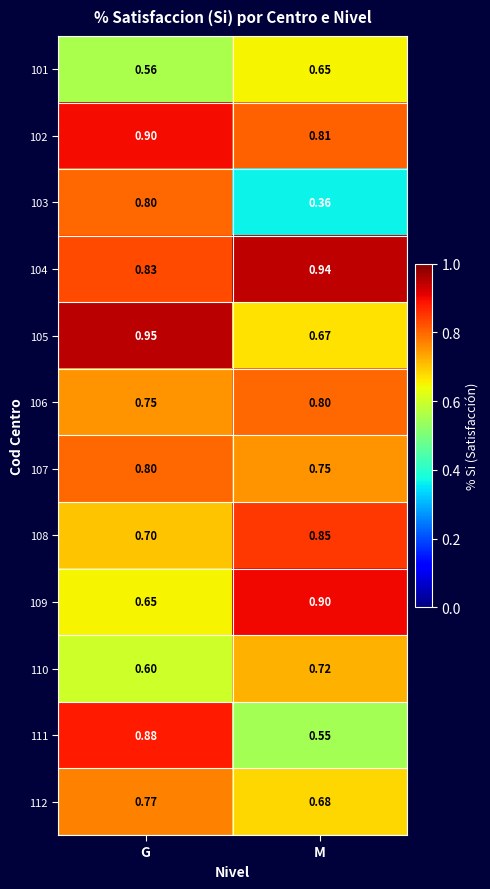

Which label corresponds to the largest value in the chart?

G